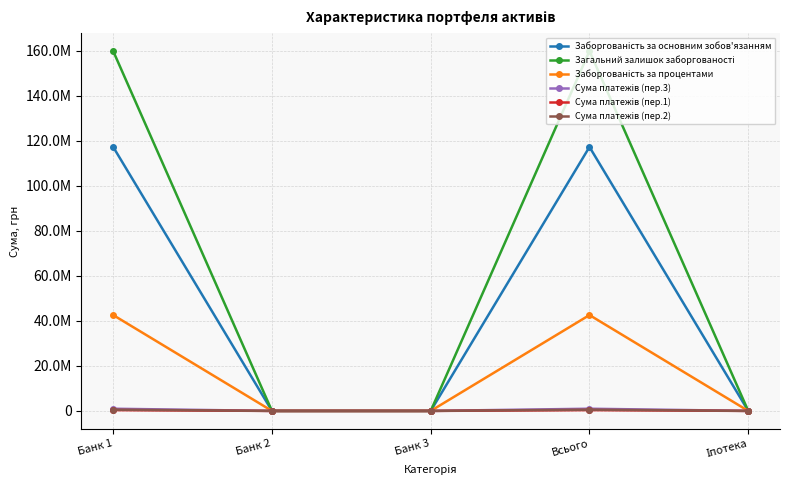

Does the chart have visible grid lines?

Yes